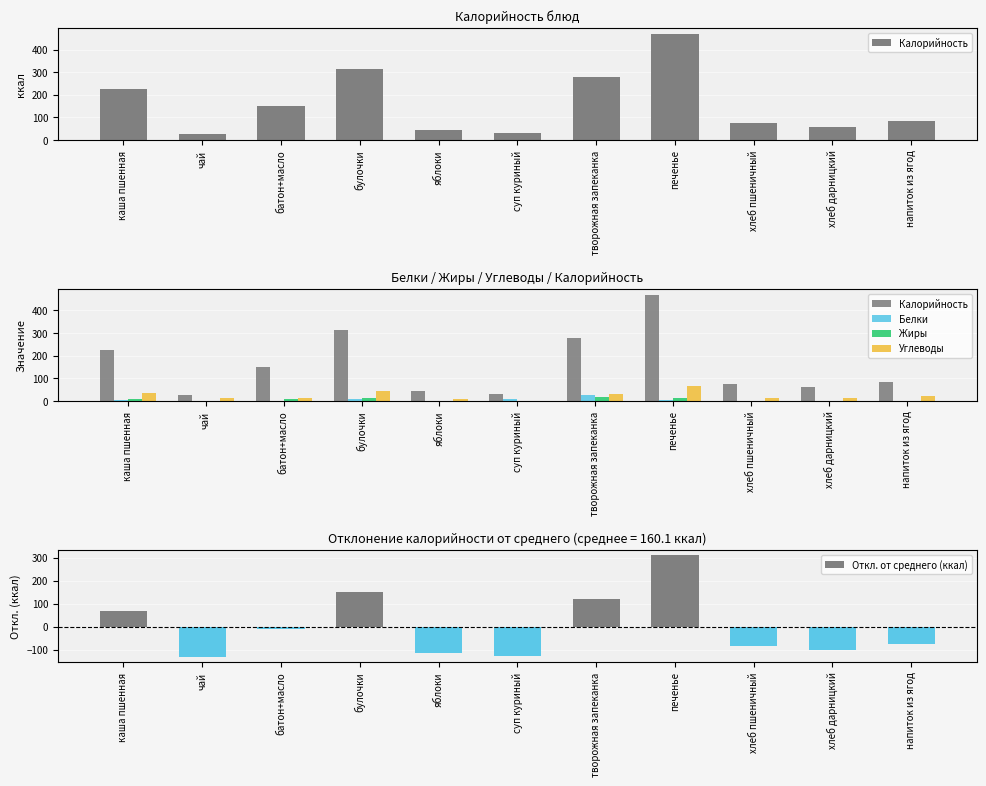

Reading right to left, extract all data points from this chart.

Калорийность: напиток из ягод=84.0	хлеб дарницкий=60.0	хлеб пшеничный=75.0	печенье=470.0	творожная запеканка=279.0	суп куриный=30.0	яблоки=45.0	булочки=312.0	батон+масло=151.0	чай=28.0	каша пшенная=227.0
Белки: напиток из ягод=0.0	хлеб дарницкий=2.0	хлеб пшеничный=2.0	печенье=6.0	творожная запеканка=27.0	суп куриный=9.0	яблоки=0.0	булочки=7.0	батон+масло=2.0	чай=0.0	каша пшенная=6.0
Жиры: напиток из ягод=0.0	хлеб дарницкий=0.0	хлеб пшеничный=2.0	печенье=12.0	творожная запеканка=18.0	суп куриный=1.0	яблоки=0.0	булочки=12.0	батон+масло=8.0	чай=0.0	каша пшенная=7.0
Углеводы: напиток из ягод=21.0	хлеб дарницкий=12.0	хлеб пшеничный=15.0	печенье=68.0	творожная запеканка=32.0	суп куриный=0.0	яблоки=9.0	булочки=43.0	батон+масло=15.0	чай=14.0	каша пшенная=34.0
Откл. от среднего (ккал): напиток из ягод=-76.1	хлеб дарницкий=-100.1	хлеб пшеничный=-85.1	печенье=309.9	творожная запеканка=118.9	суп куриный=-130.1	яблоки=-115.1	булочки=151.9	батон+масло=-9.1	чай=-132.1	каша пшенная=66.9